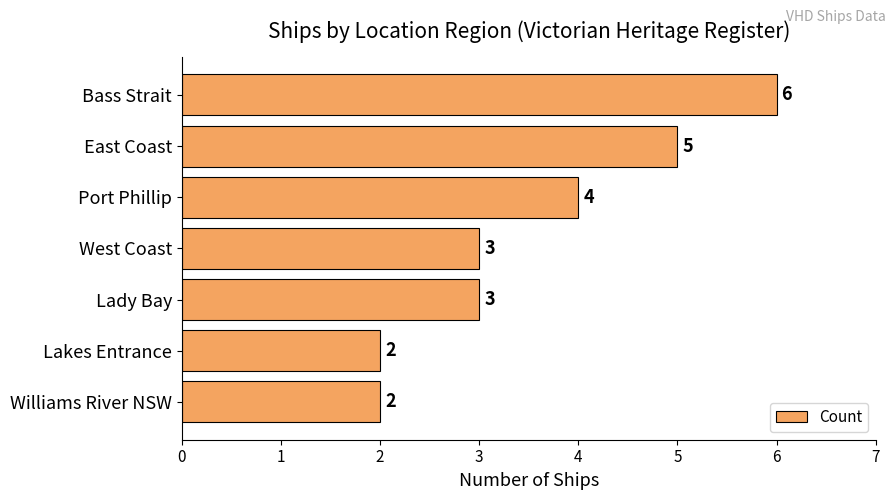

What is the minimum value shown in the chart?

2